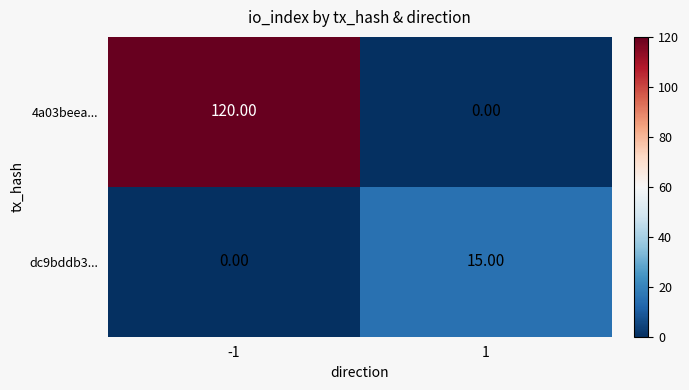

What is the spread (max minus min) of values at 1?

15